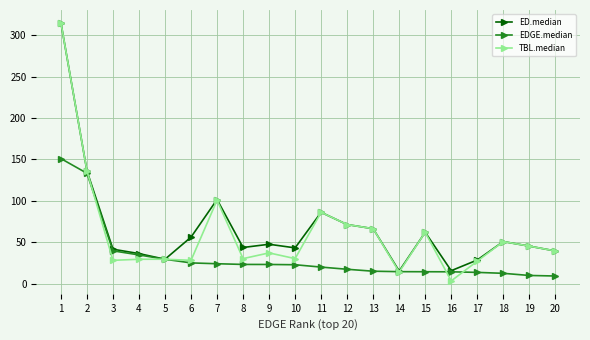

At which label is EDGE.median closest to 80?

3